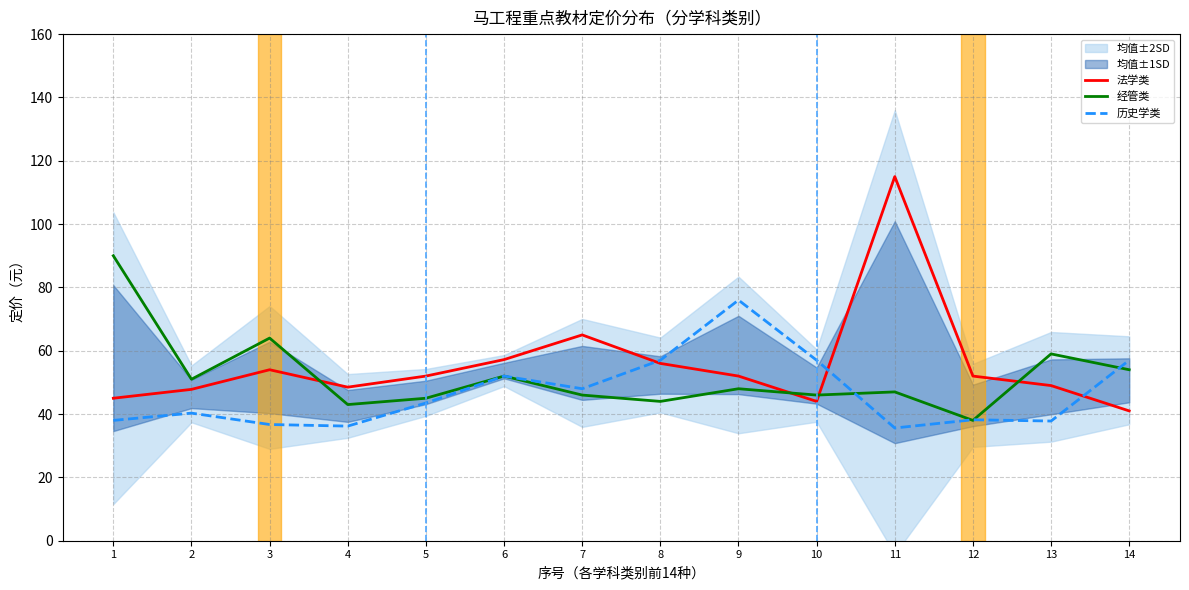

How many interior local peaks does the 法学类 series have?

3